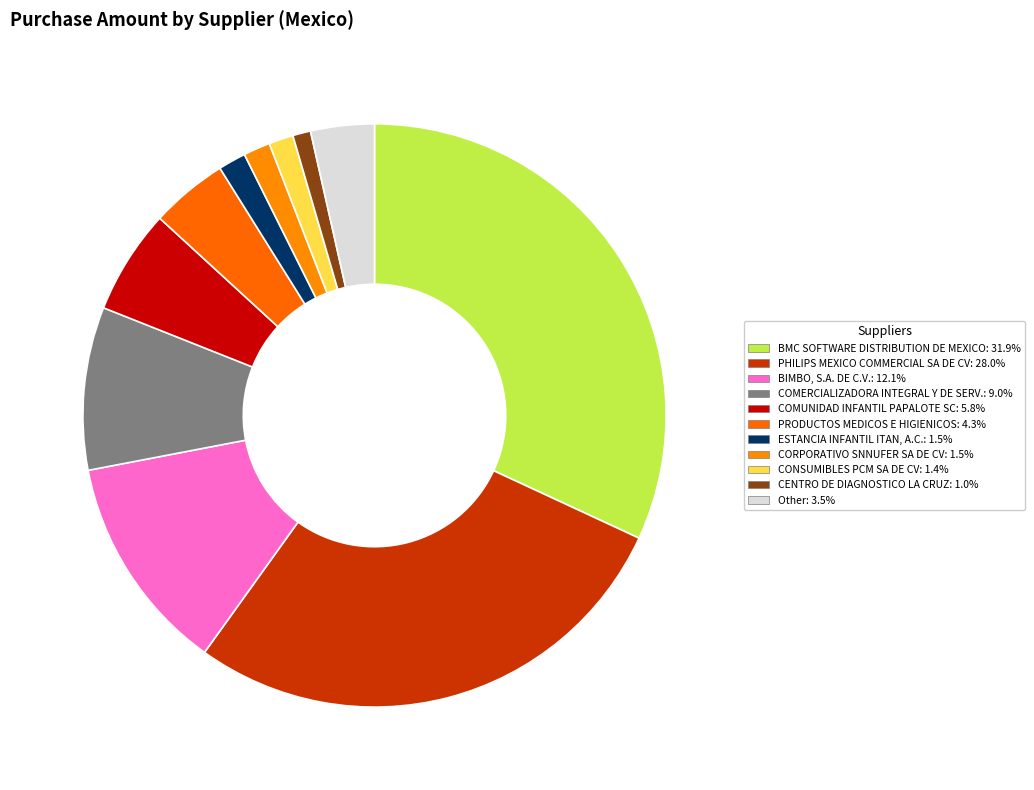

Count the number of slices in the pie.

11